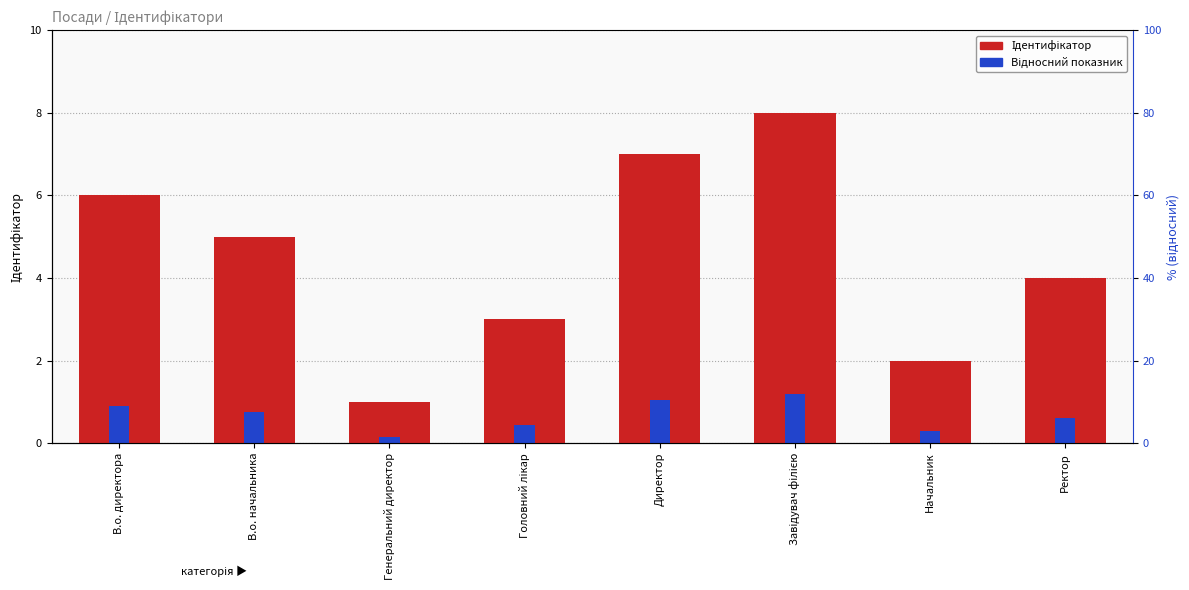

How many groups of bars are there?

8